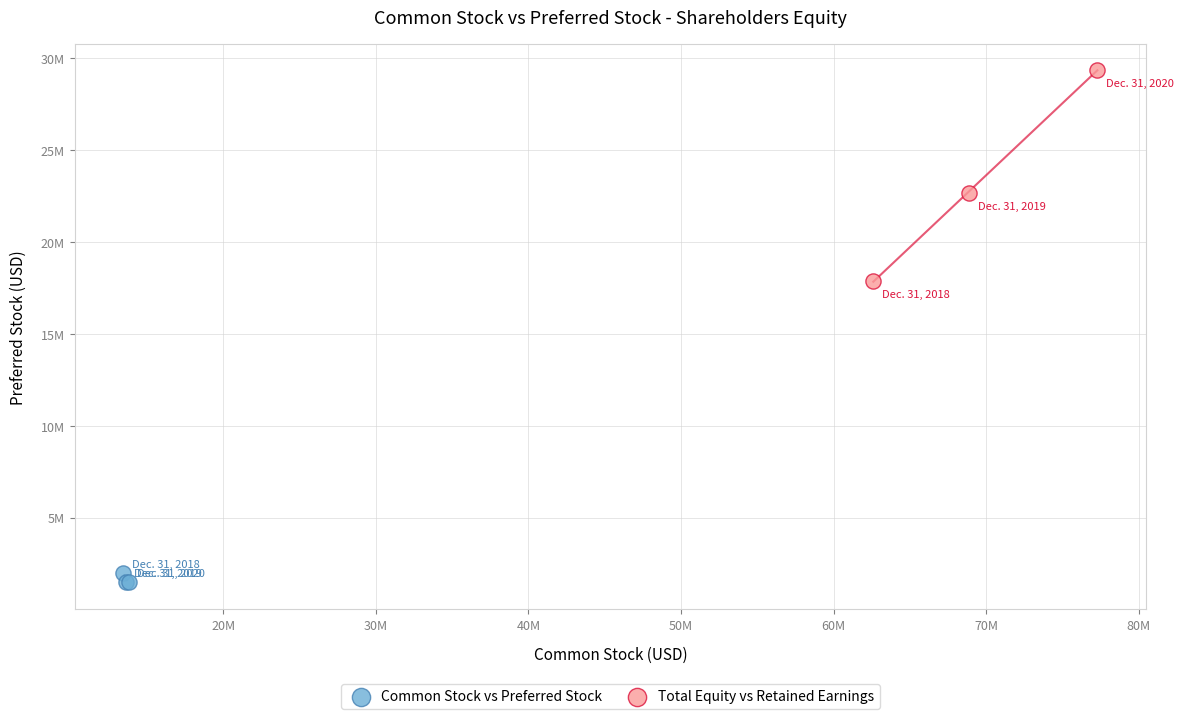

Which series contains the highest Y value?

Total Equity vs Retained Earnings